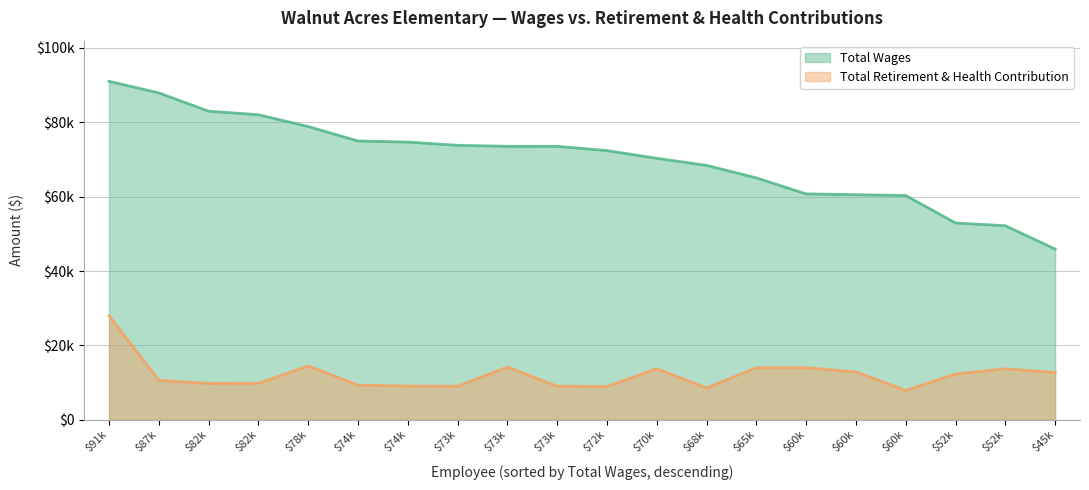

List the series in order of their overall mean, lowest first.

Total Retirement & Health Contribution, Total Wages